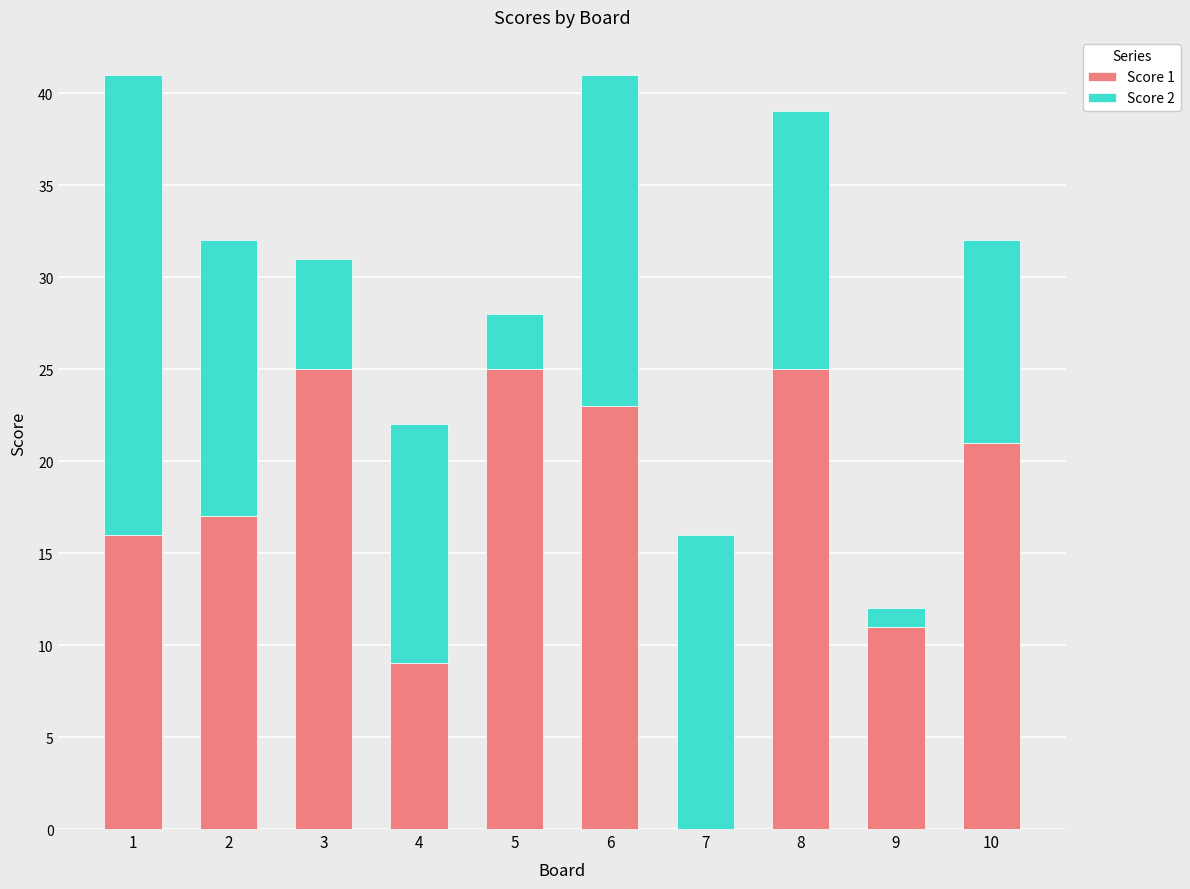

How many data points does each series have?

10